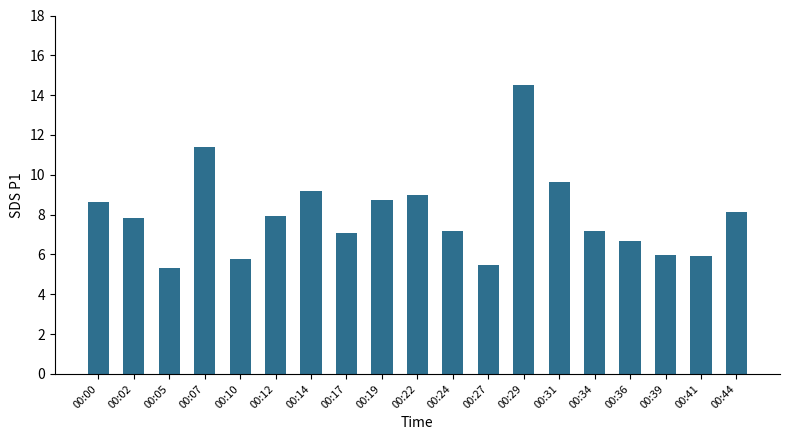

Count the number of data series in this chart.

1